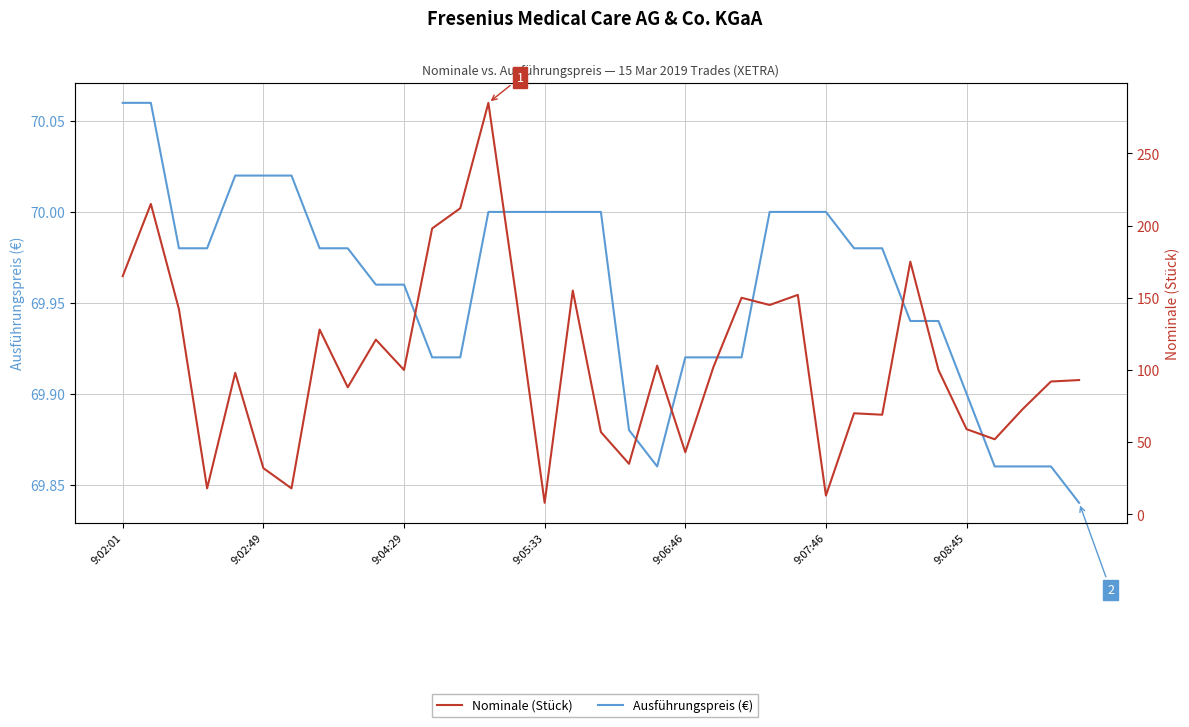

How many lines are shown in the chart?

2